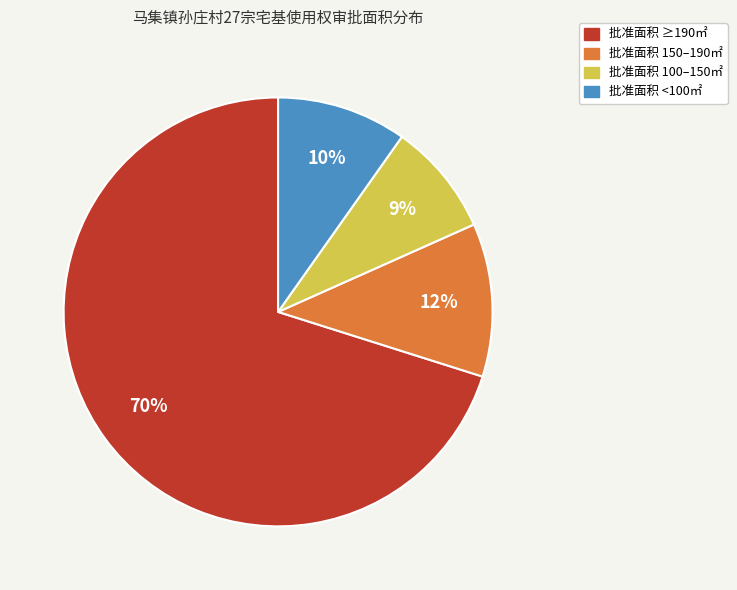

To the nearest percent, what is the average slice percentage?

25%